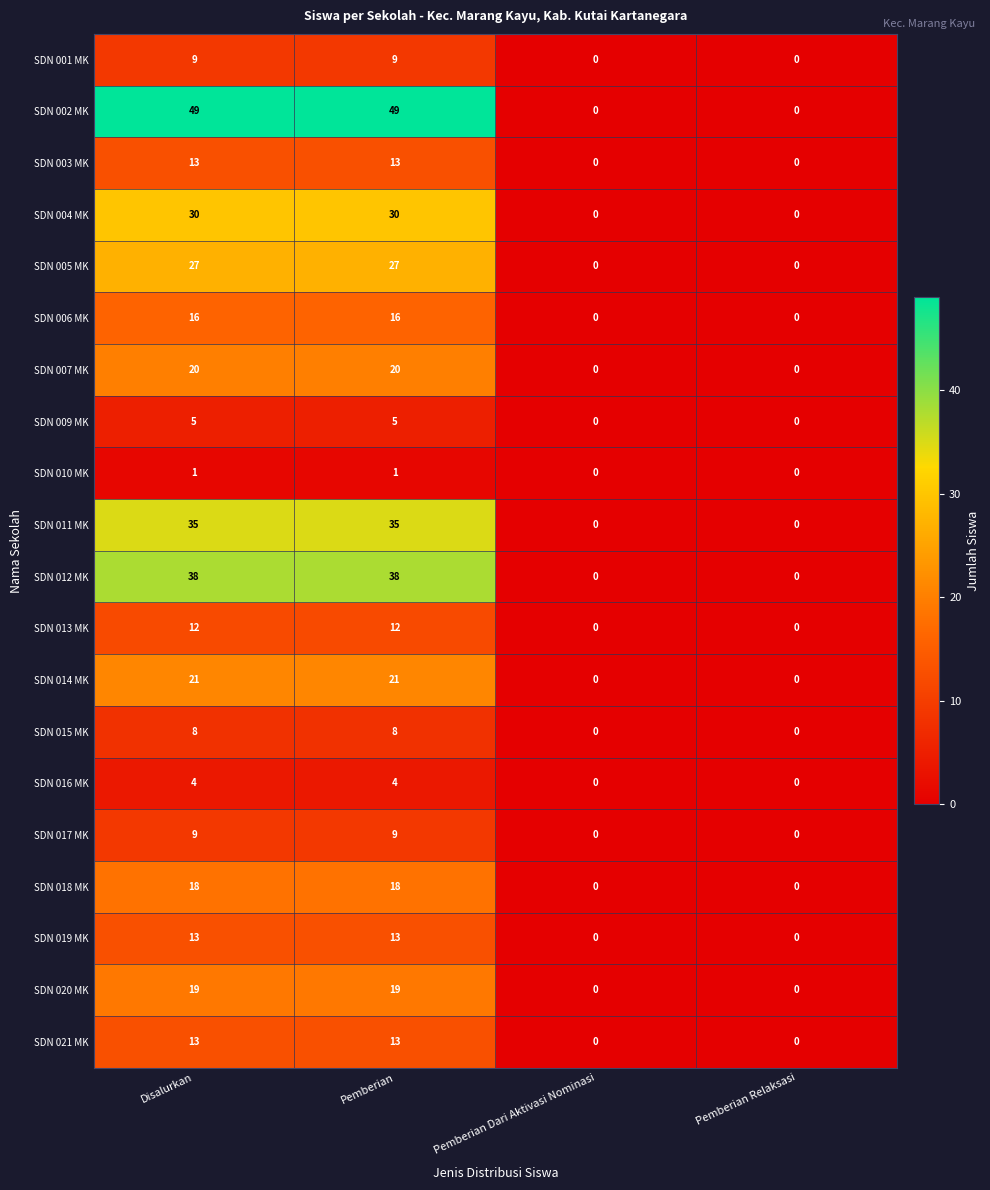

What is the greatest value displayed?

49